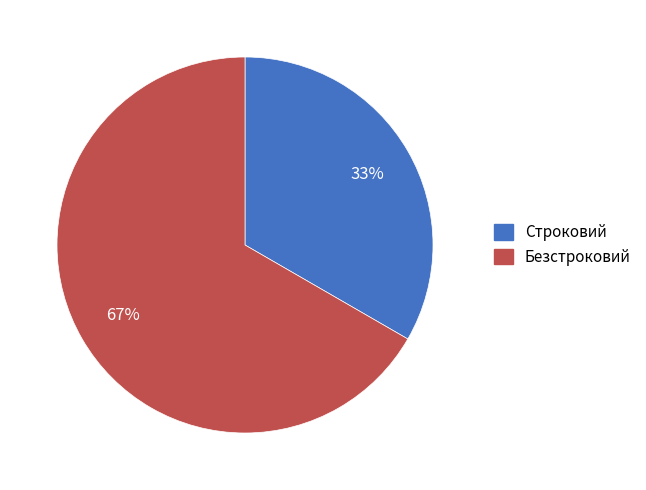

Count the number of slices in the pie.

2